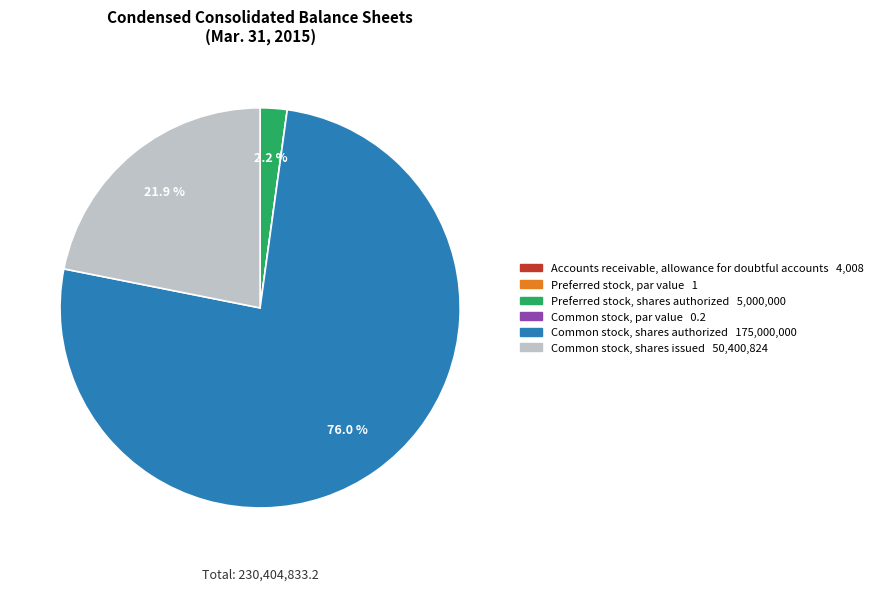

Which category has the biggest portion of the pie?

Common stock, shares authorized